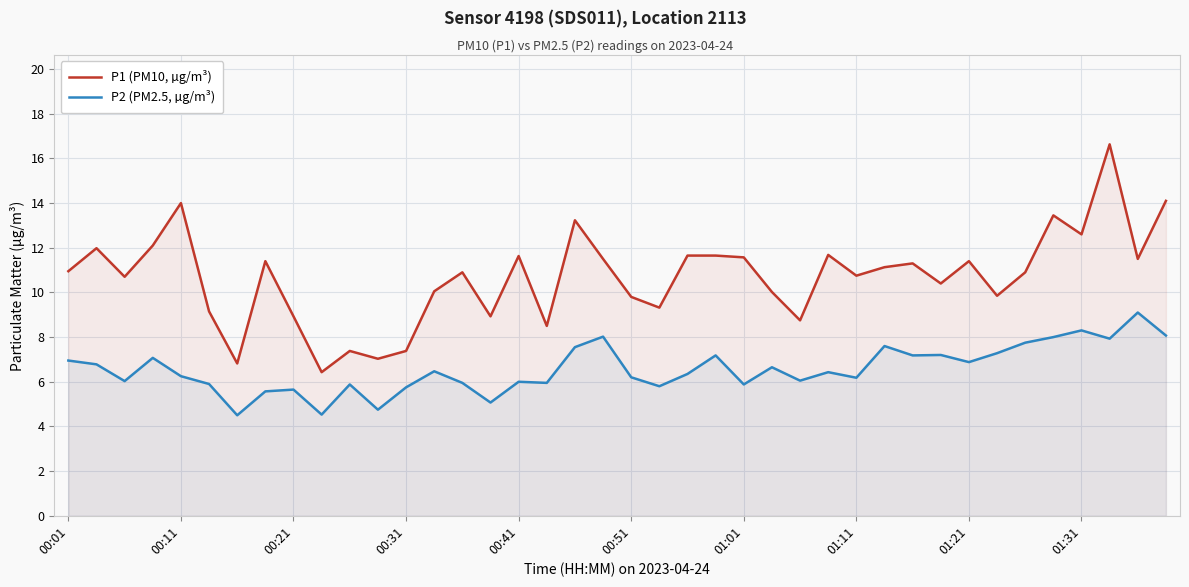

How many data points in P1 (PM10, µg/m³) are above 10?

27